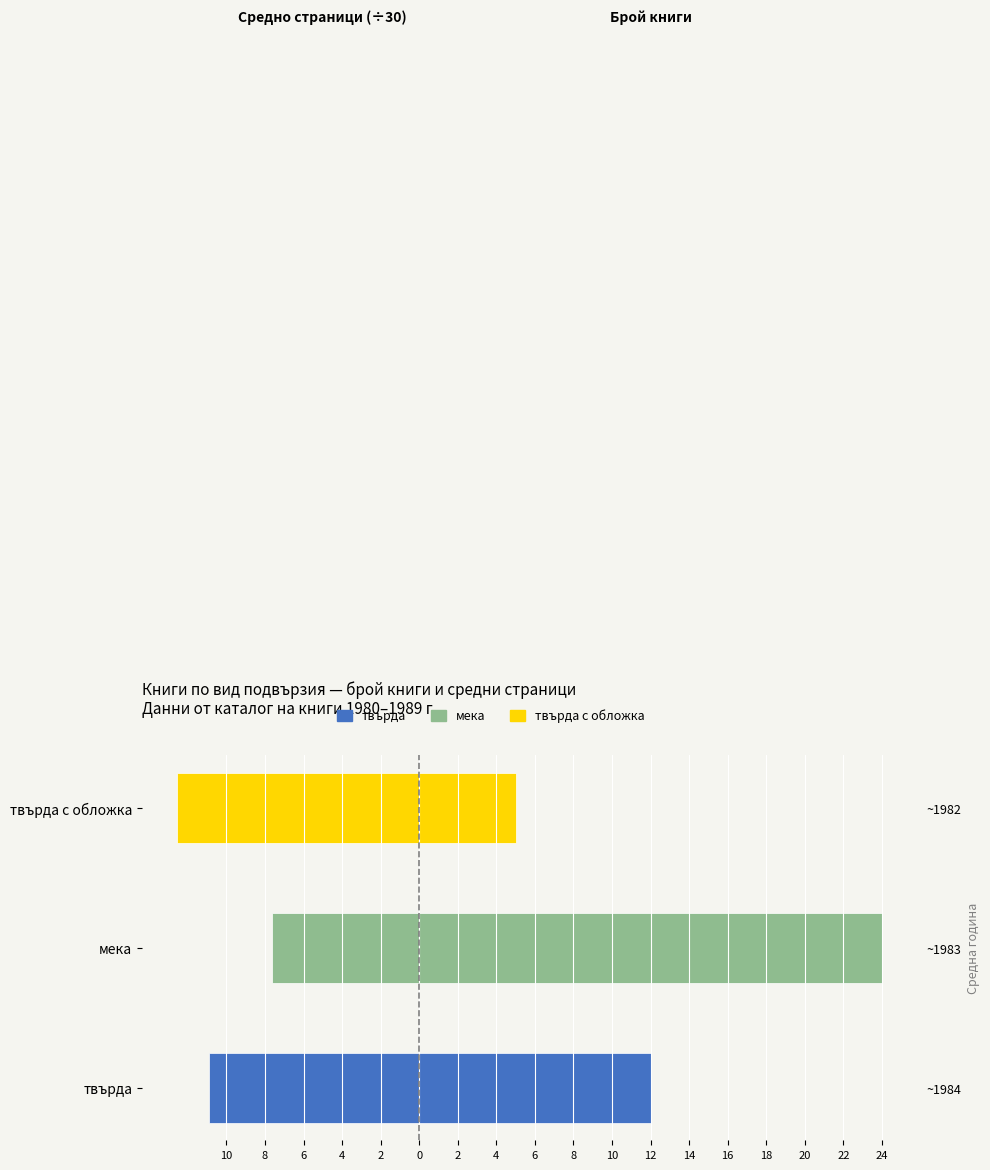

Does the chart contain stacked bars?

No